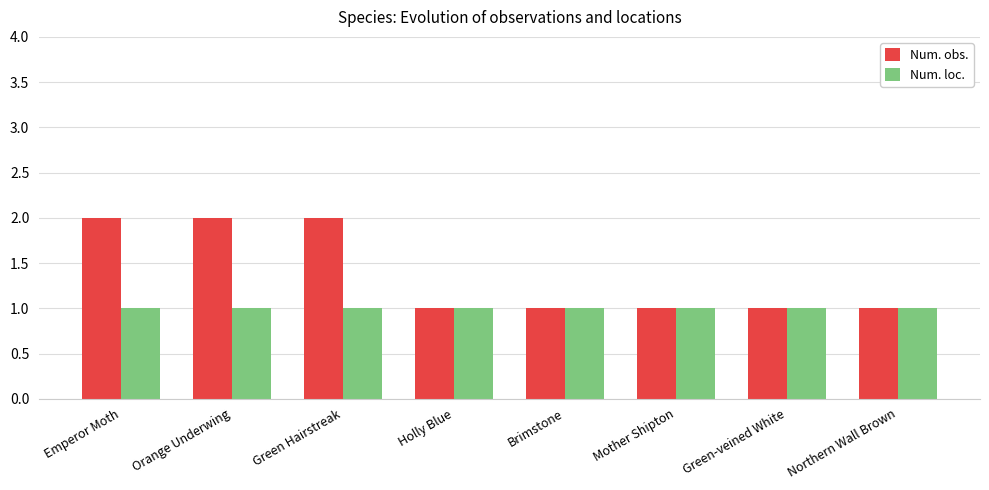

Is the value of Num. loc. at Holly Blue greater than the value of Num. obs. at Green Hairstreak?

No